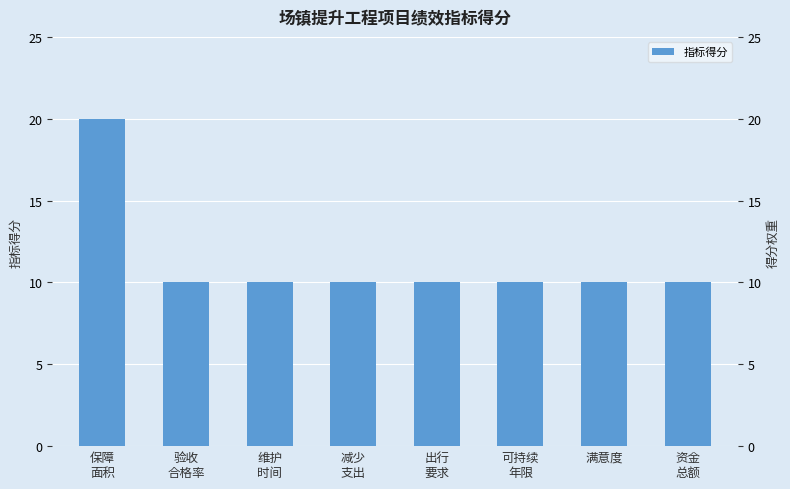

Approximately how many times larger is the value at 资金
总额 compared to 可持续
年限?

1.0